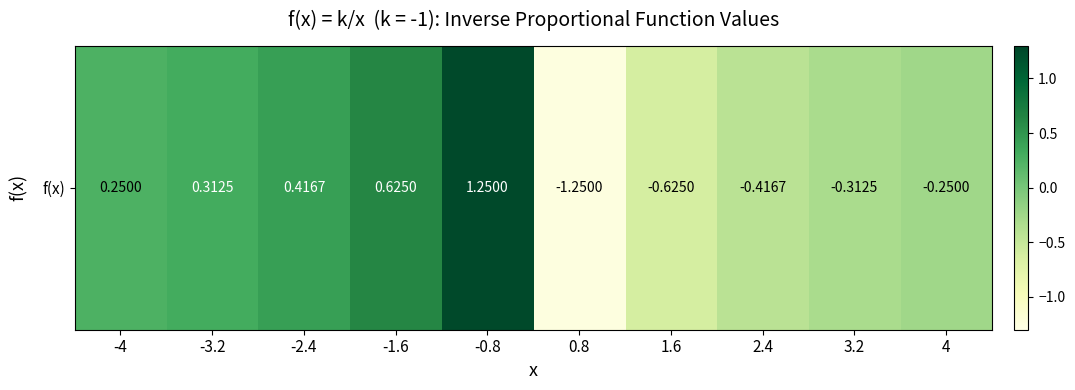

How many values are above zero?

5